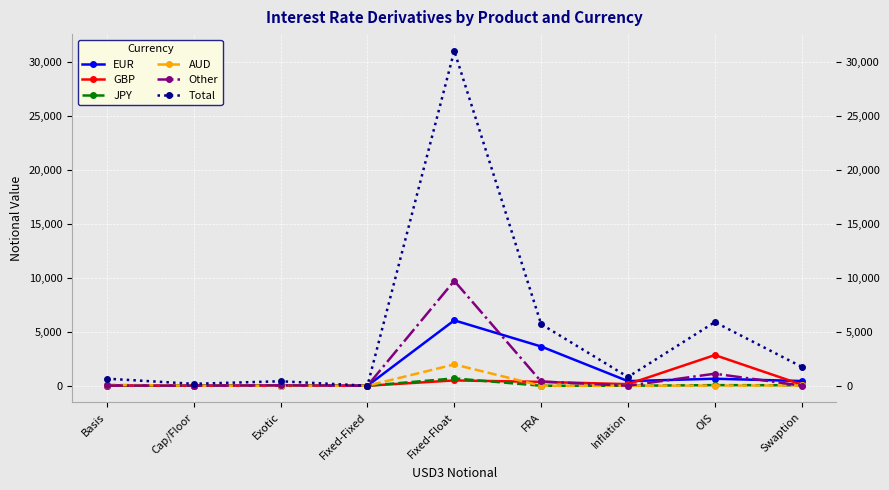

What are all the series names shown in the legend?

EUR, GBP, JPY, AUD, Other, Total